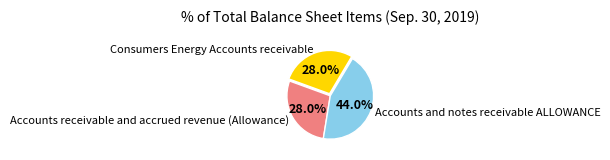

Is there any slice that represents more than half of the pie?

No